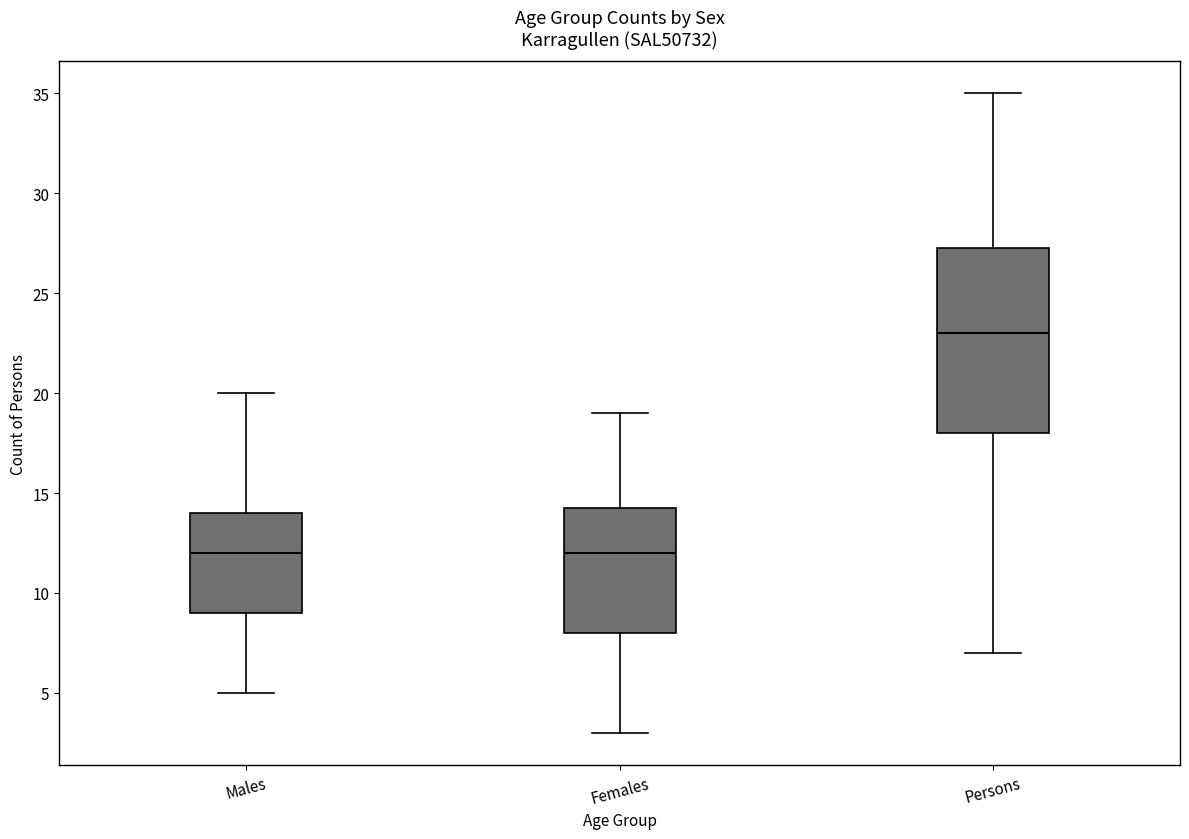

Where is the upper edge of the box for Males on the y-axis? The values are not printed on the chart, so give them approximately, as read against the axis.

14.0